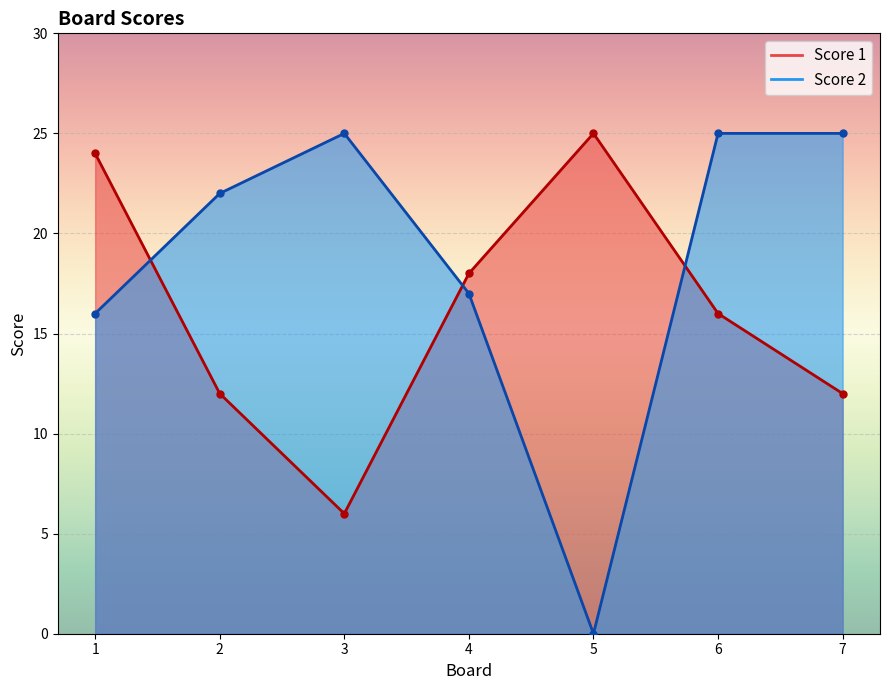

Which series changed the most between 1 and 7?

Score 1